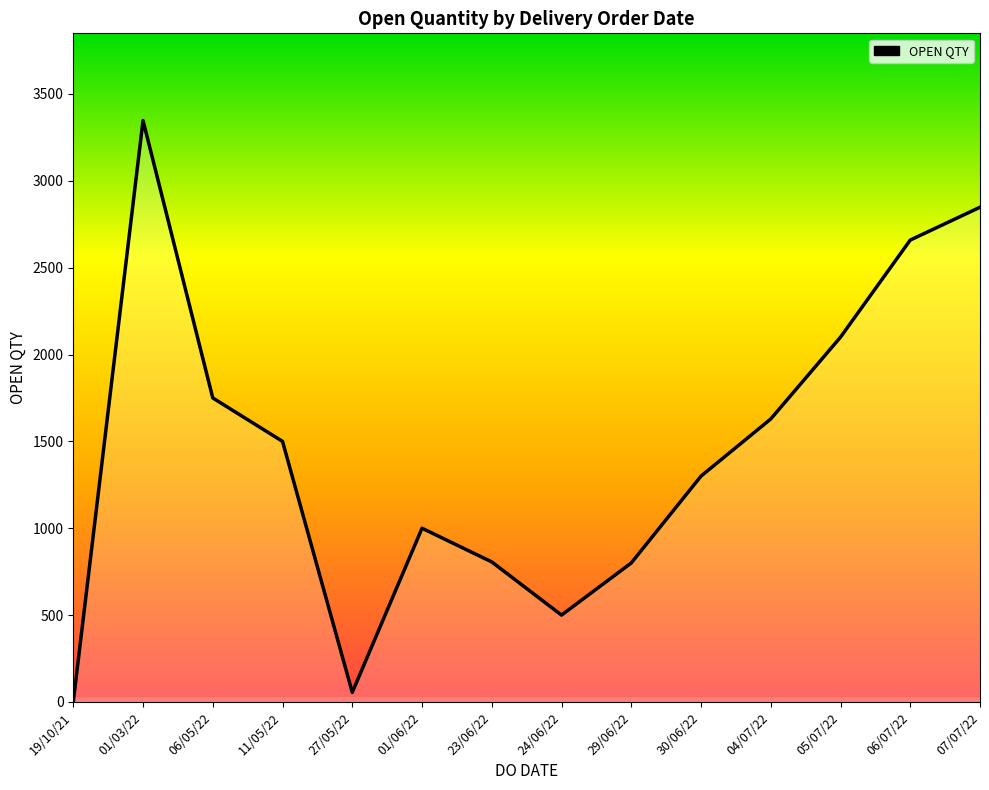

Is it true that the value at 07/07/22 is 2848?

True